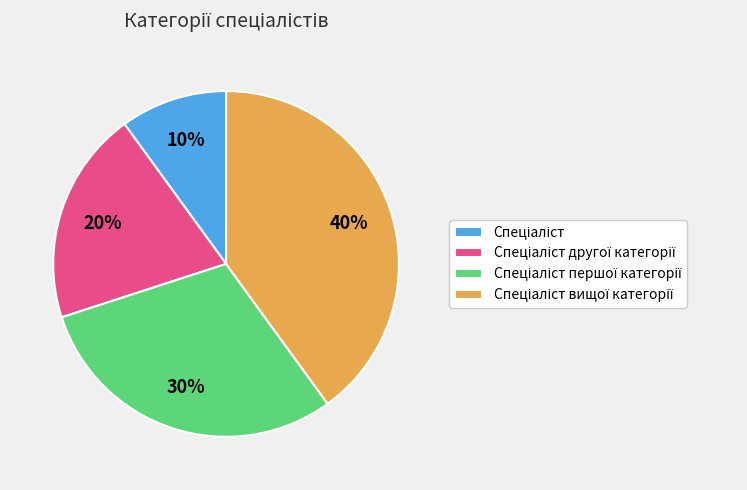

Is there any slice that represents more than half of the pie?

No